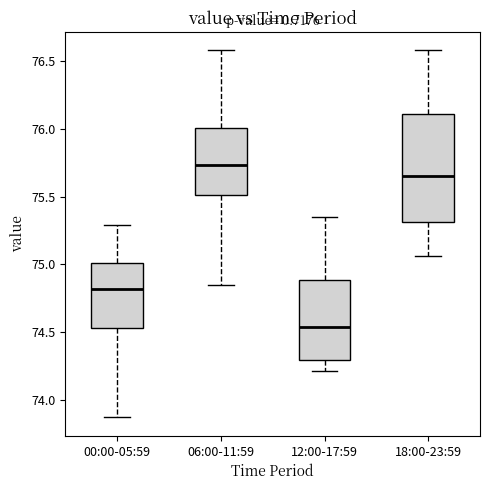

Comparing the boxes themselves (not the whiskers), which one is the tallest?

18:00-23:59